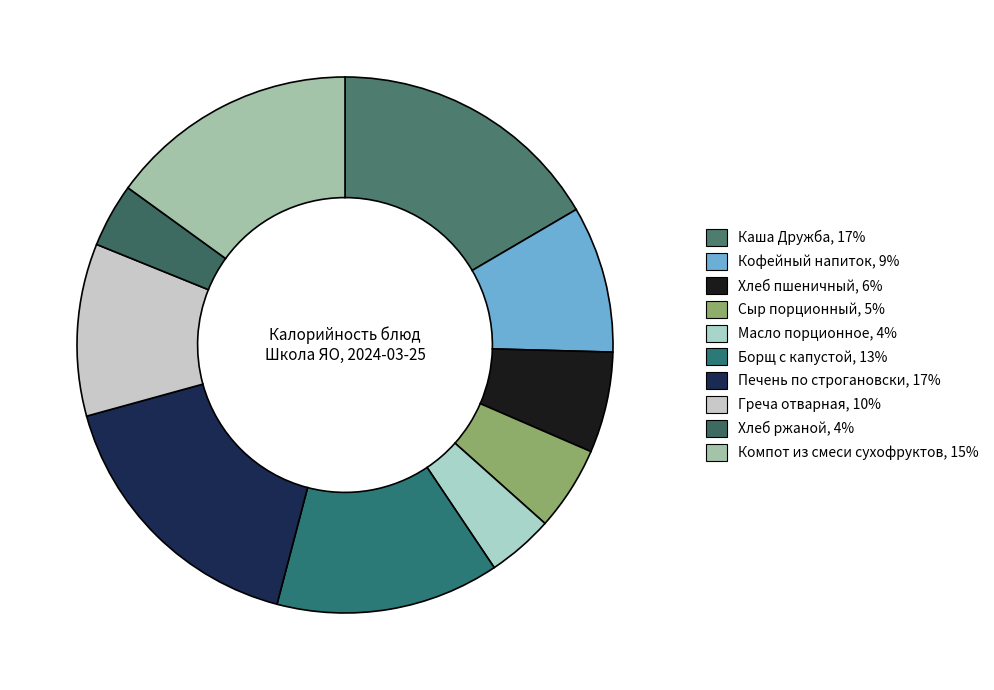

Is Масло порционное the majority of the pie?

No